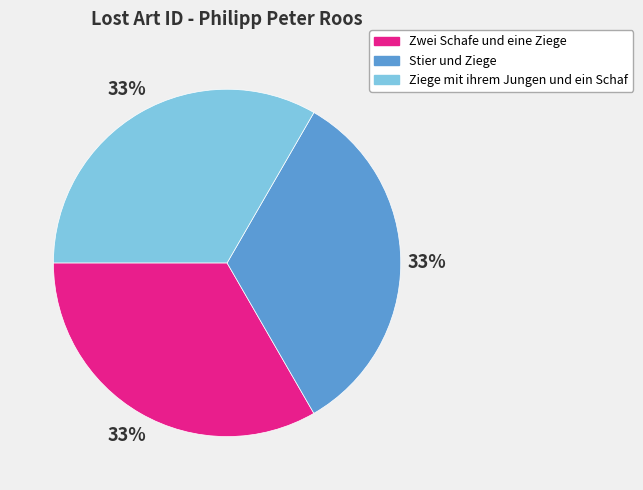

To the nearest percent, what is the average slice percentage?

33%